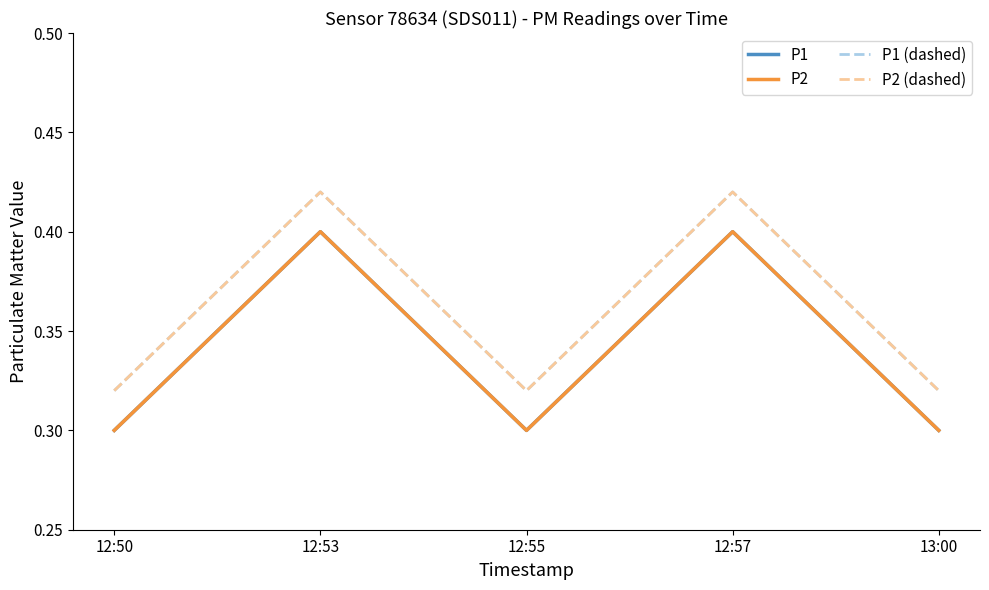

What is the difference between the maximum and minimum values in the P2 (dashed) series?

0.1